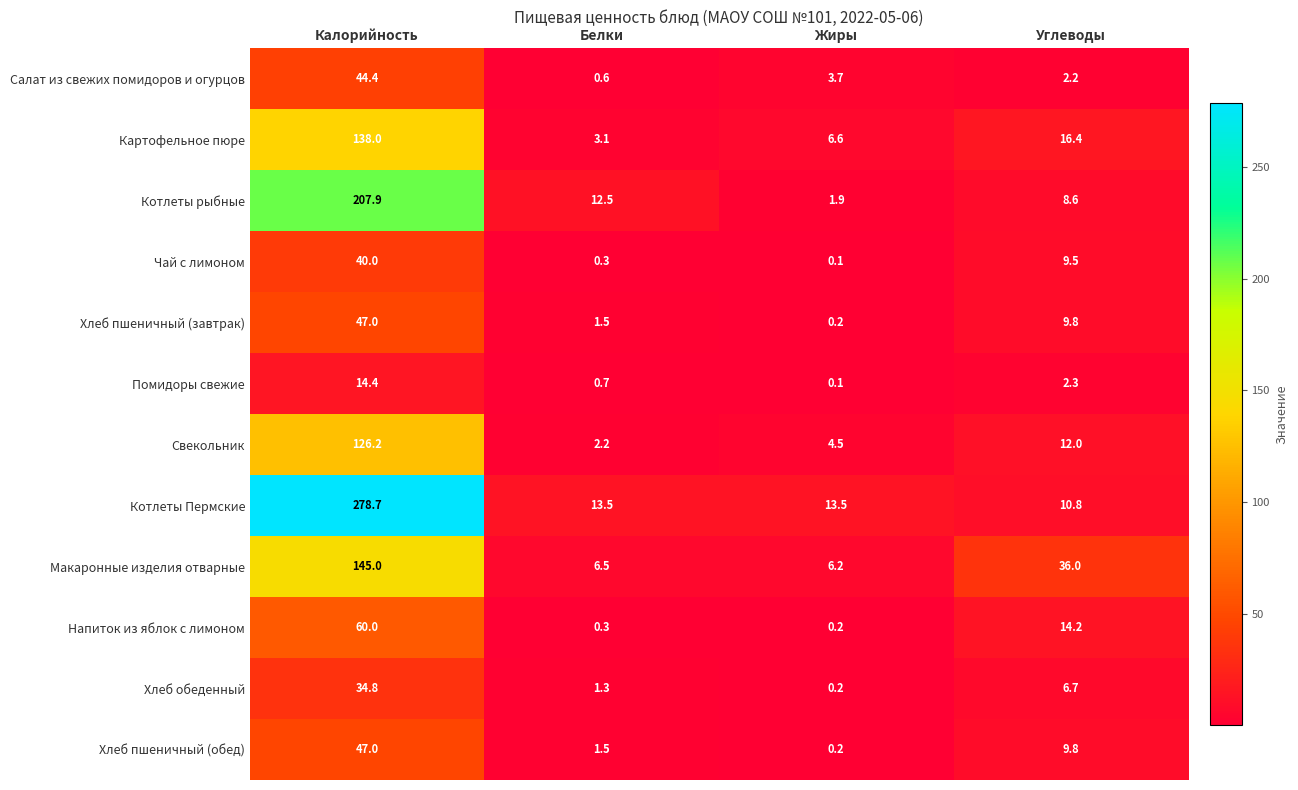

List the labels in order of Хлеб обеденный value, largest first.

Калорийность, Углеводы, Белки, Жиры